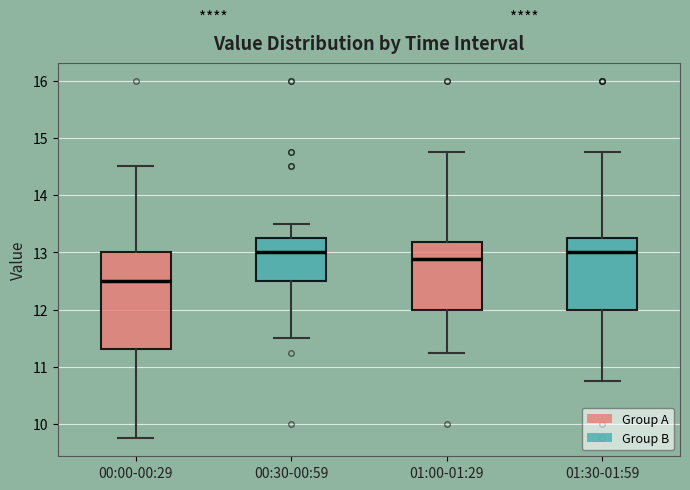

Reading left to right, read every box against the y-axis: the position of its median line, the range the box covers, and the ends of its whiskers. The values are not printed on the chart, so give them approximately, as read against the axis.

00:00-00:29: median 12.5, box 11.3 to 13.0, whiskers 9.8 to 14.5
00:30-00:59: median 13.0, box 12.5 to 13.3, whiskers 11.5 to 13.5
01:00-01:29: median 12.9, box 12.0 to 13.2, whiskers 11.3 to 14.8
01:30-01:59: median 13.0, box 12.0 to 13.3, whiskers 10.8 to 14.8